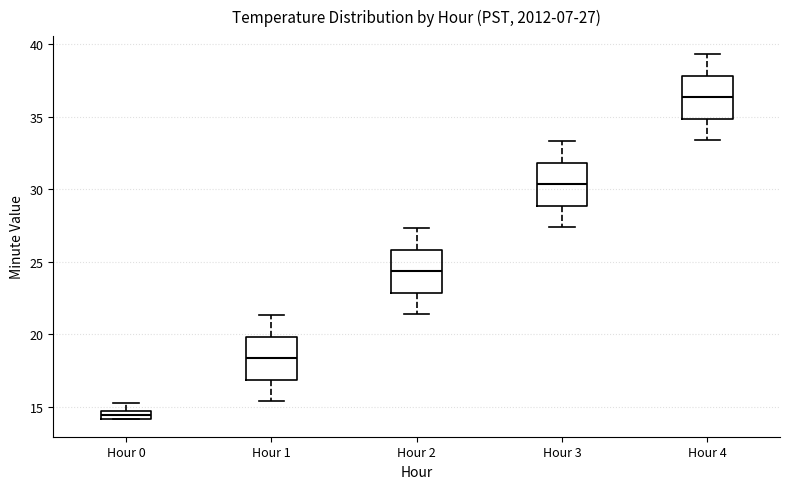

Which box's median line is the highest?

Hour 4